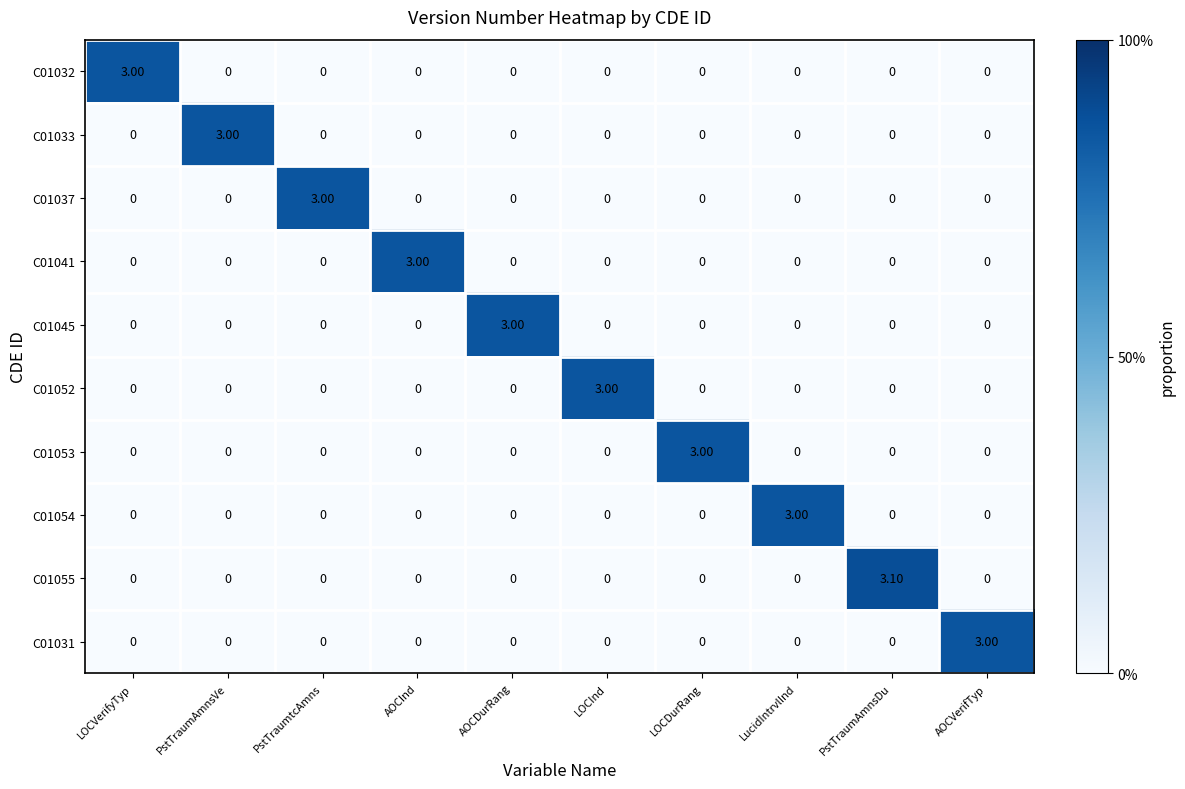

How many values in C01037 are above zero?

1